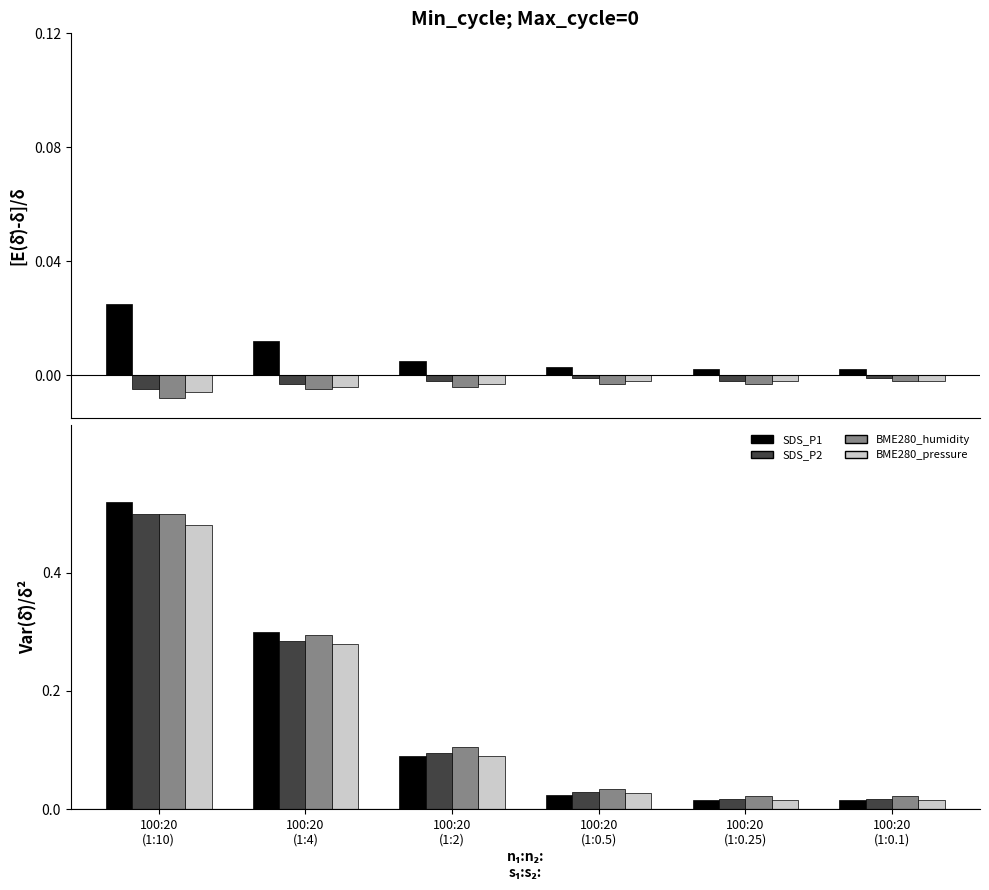

At how many categories does at least one series exceed 0?

6